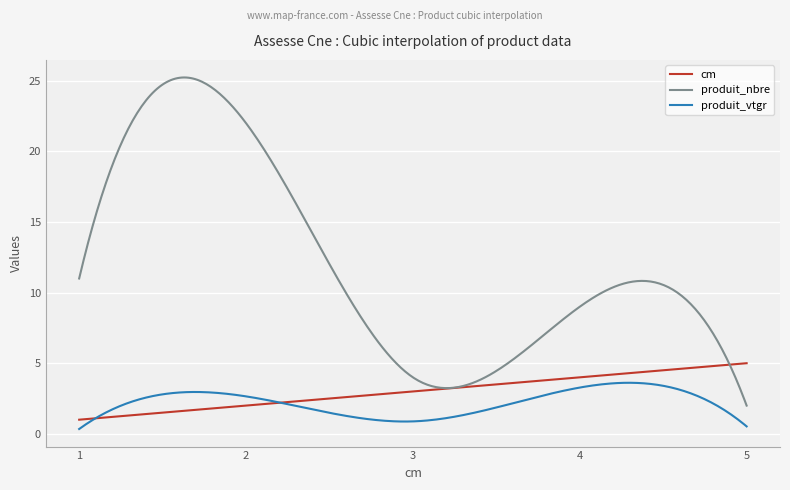

What is the maximum value for produit_nbre?

25.2